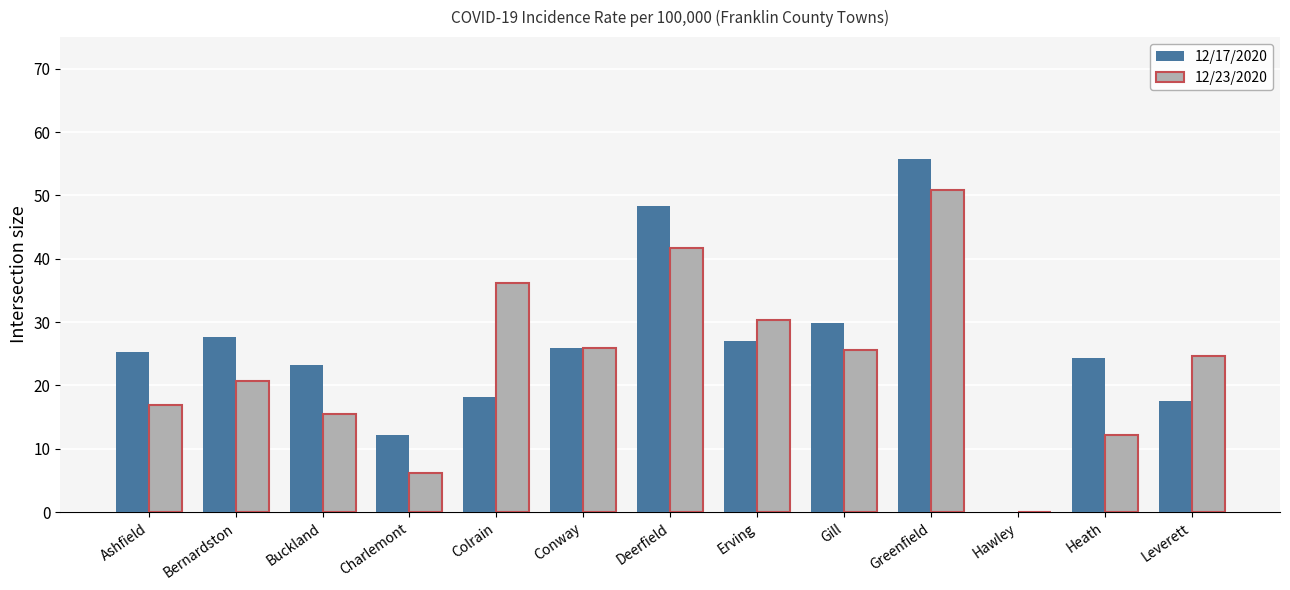

What are all the series names shown in the legend?

12/17/2020, 12/23/2020